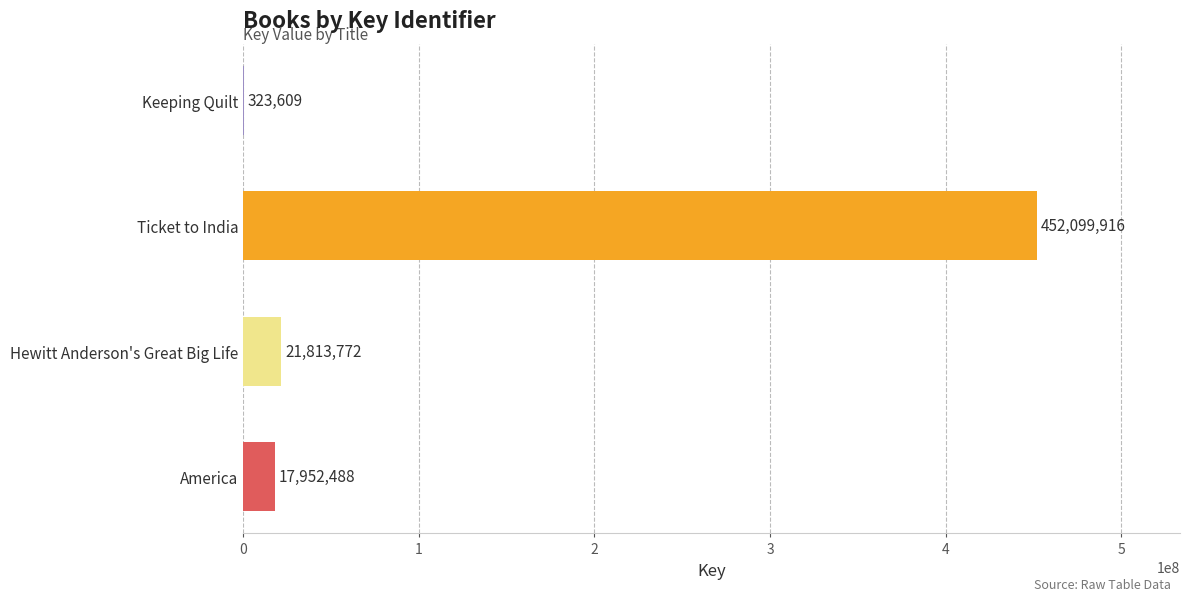

Reading top to bottom, what are all the values shown in this chart?

Keeping Quilt=323609	Ticket to India=452099916	Hewitt Anderson's Great Big Life=21813772	America=17952488